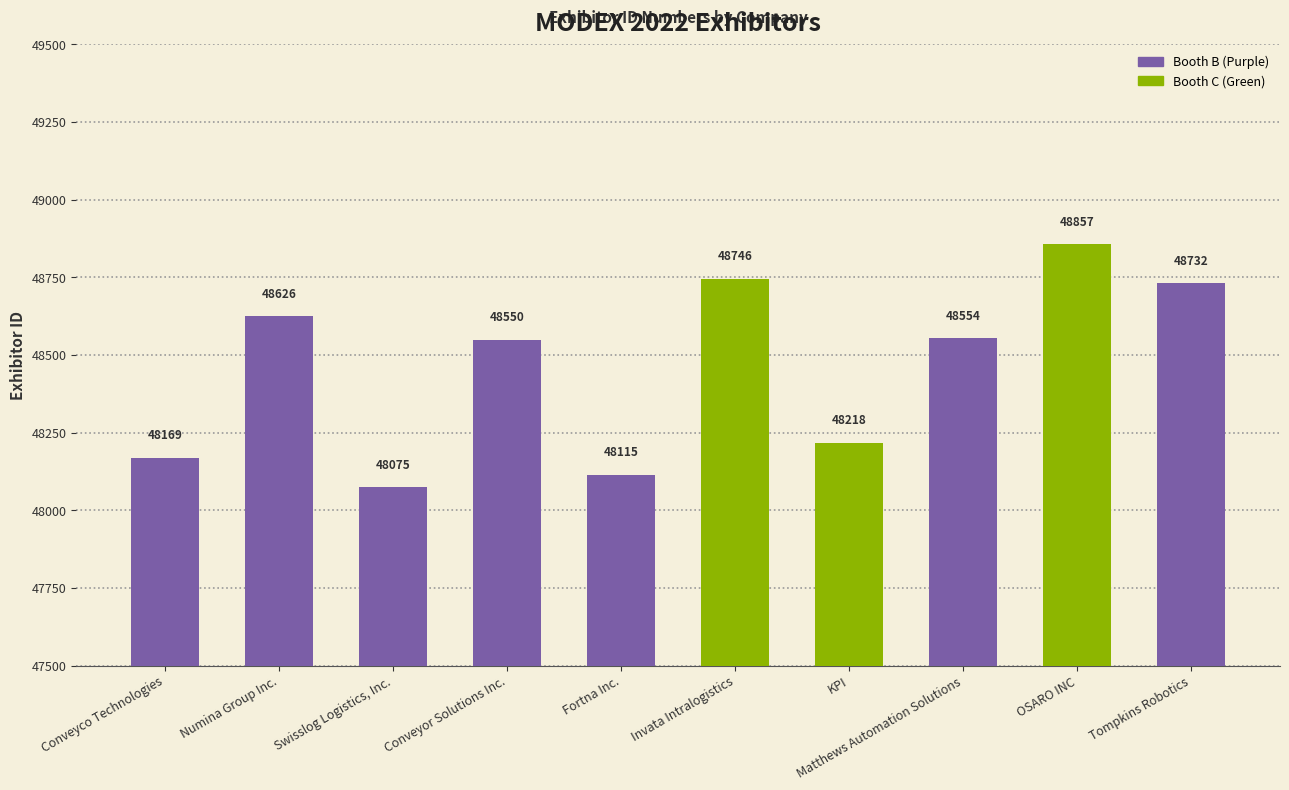

Which has a higher value, KPI or Conveyor Solutions Inc.?

Conveyor Solutions Inc.